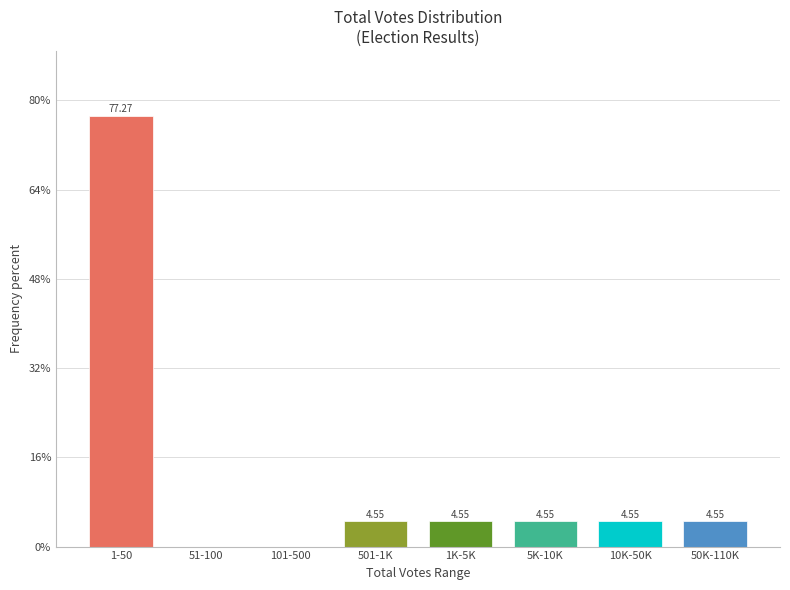

What is the change in value from 1-50 to 101-500?

-77.3